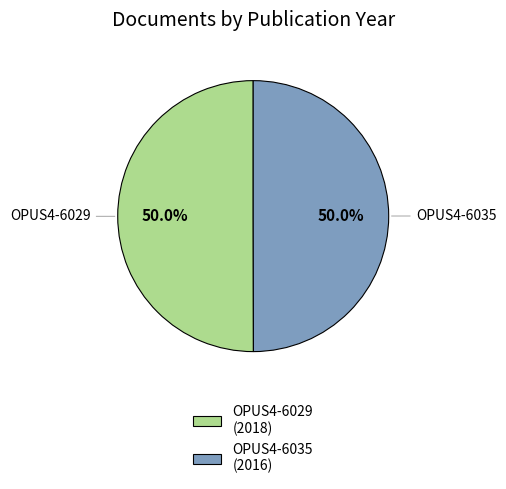

What is the ratio of the value at OPUS4-6029 (2018) to the value at OPUS4-6035 (2016)?

1.0